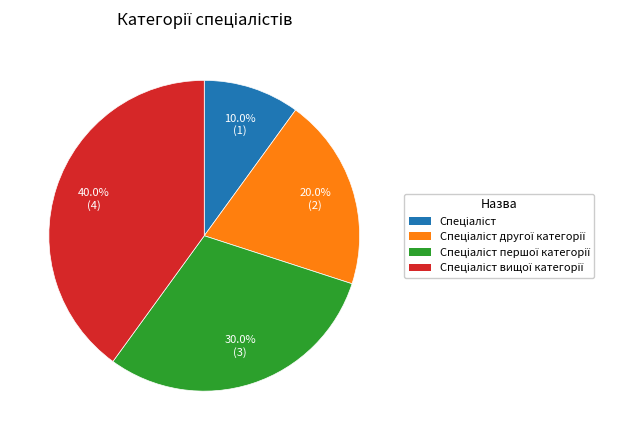

Is there any slice that represents more than half of the pie?

No